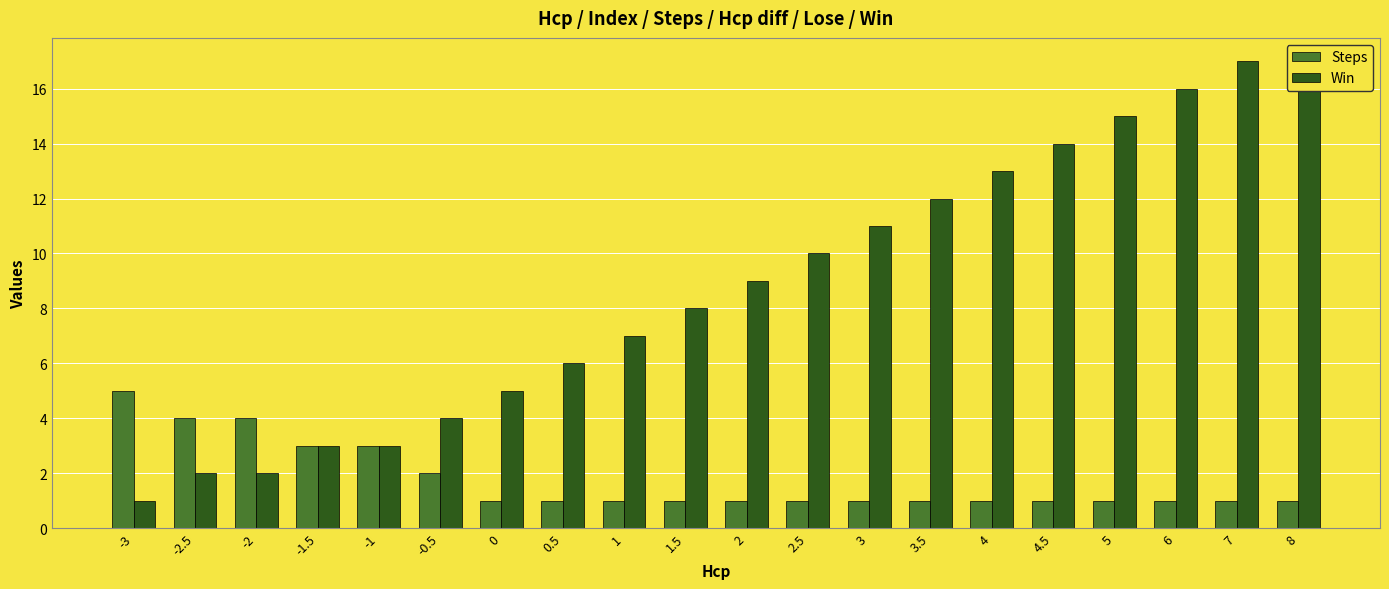

Between 4 and -1.5, which is larger?

-1.5